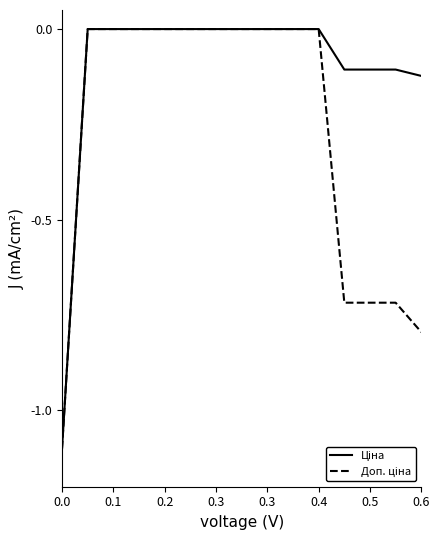

How many lines are shown in the chart?

2